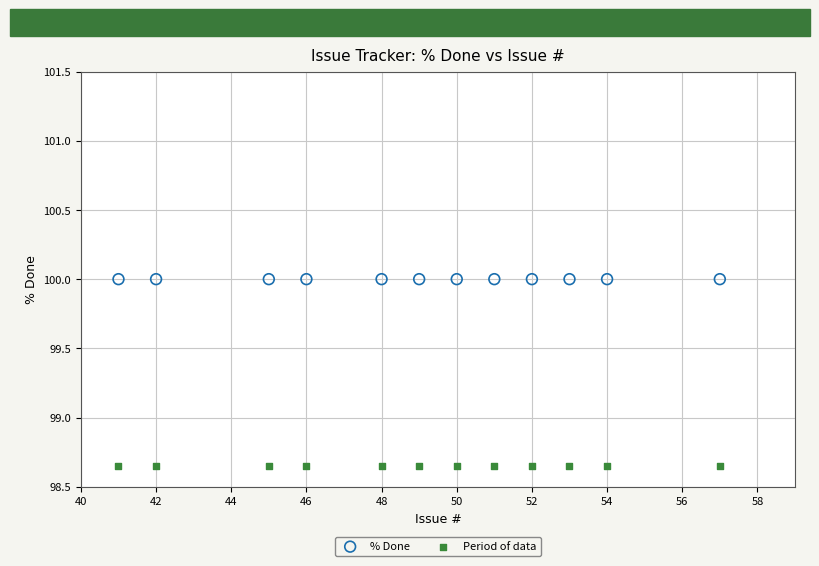

Which series reaches the maximum Y coordinate?

% Done